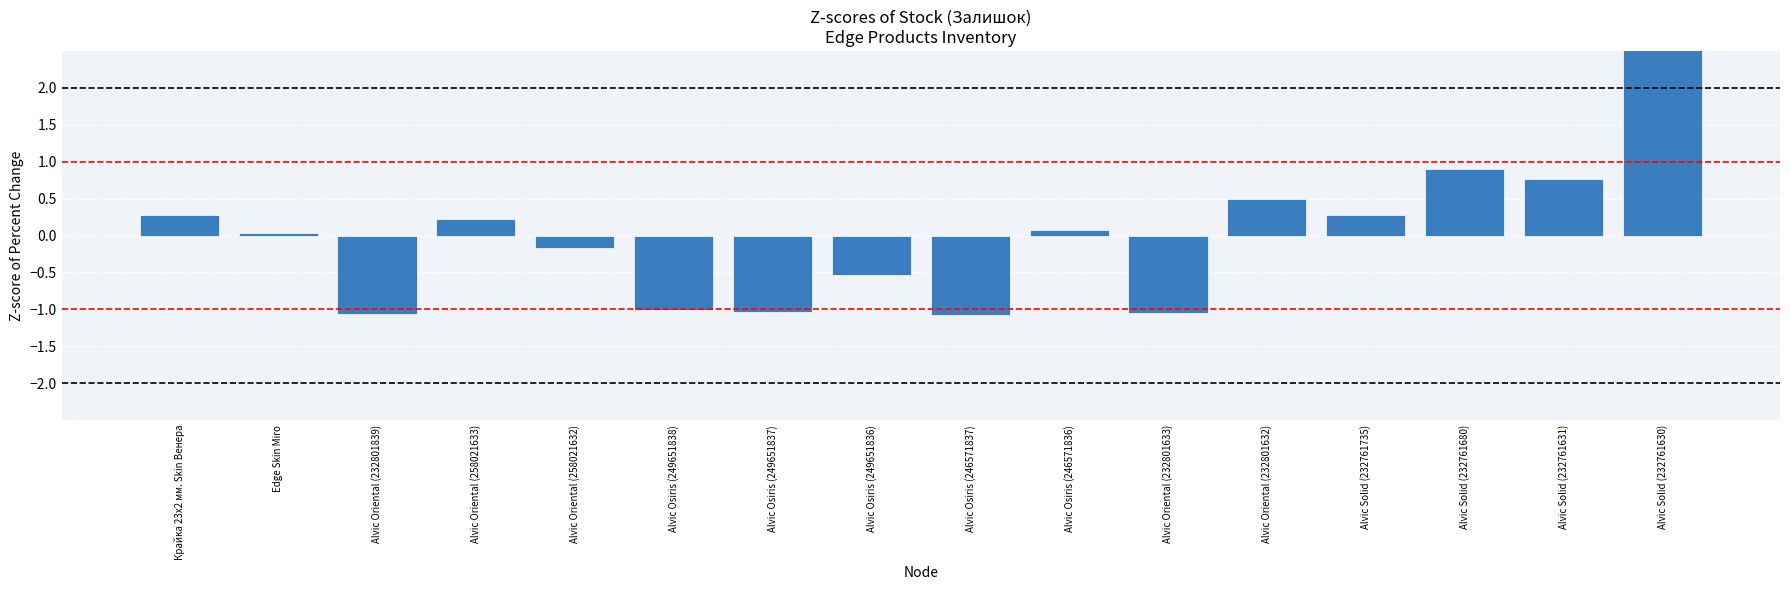

Which category has the lowest value across all series?

Alvic Osiris (246571837)